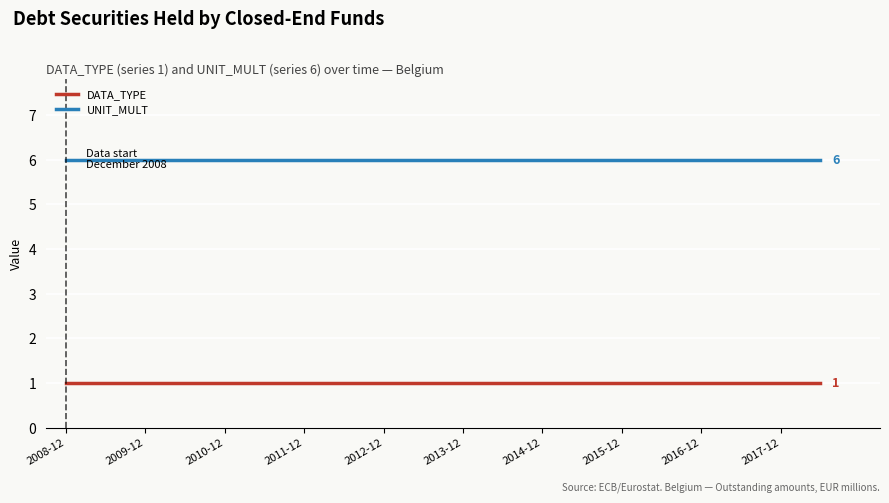

List the series in order of their overall mean, highest first.

UNIT_MULT, DATA_TYPE